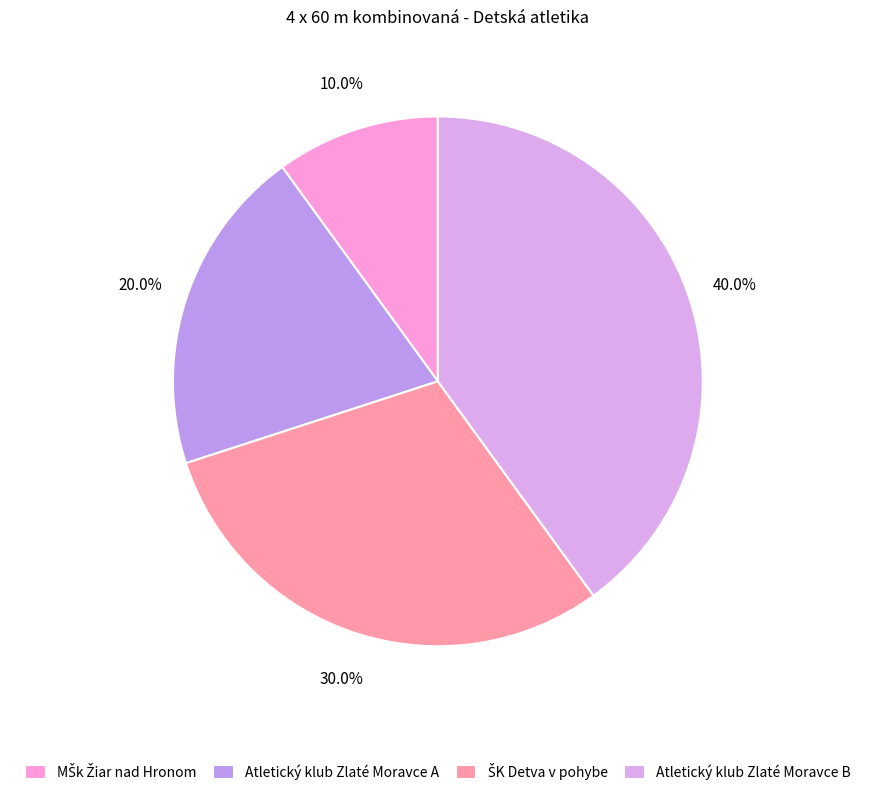

To the nearest percent, what is the difference between the largest and smallest slice percentages?

30%